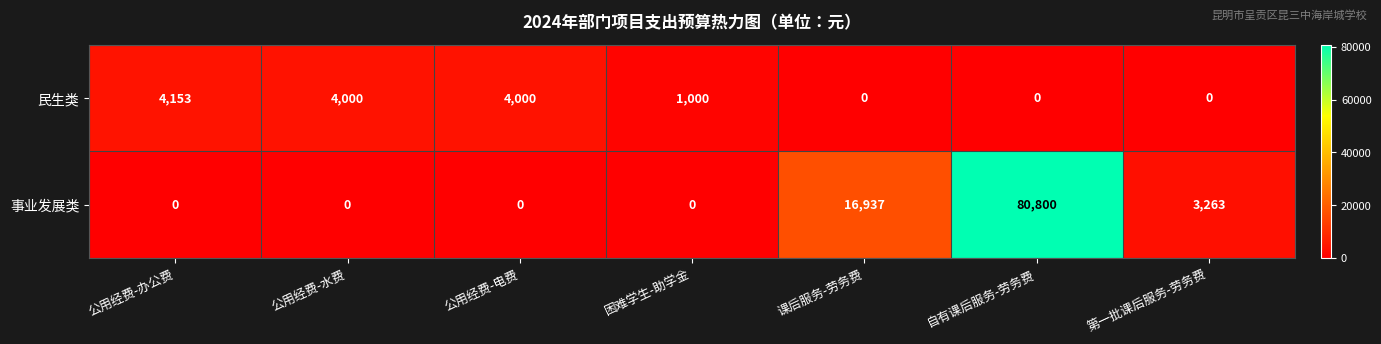

List the series in order of their peak value, lowest first.

民生类, 事业发展类